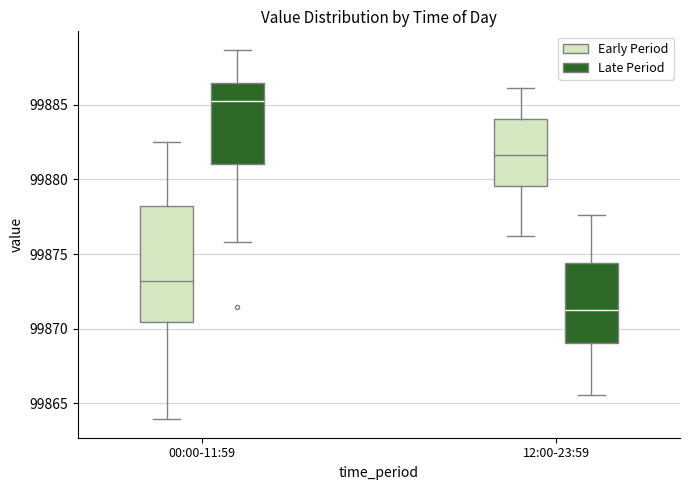

Comparing the boxes themselves (not the whiskers), which one is the tallest?

00:00-11:59 (Early Period)